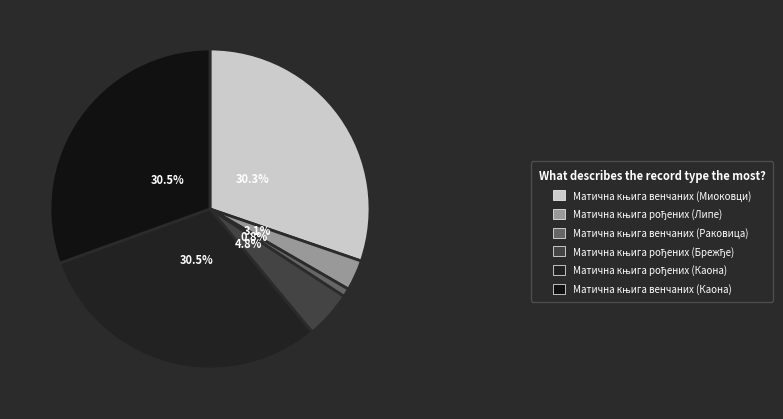

What is the largest slice in the pie chart?

Матична књига венчаних (Каона)